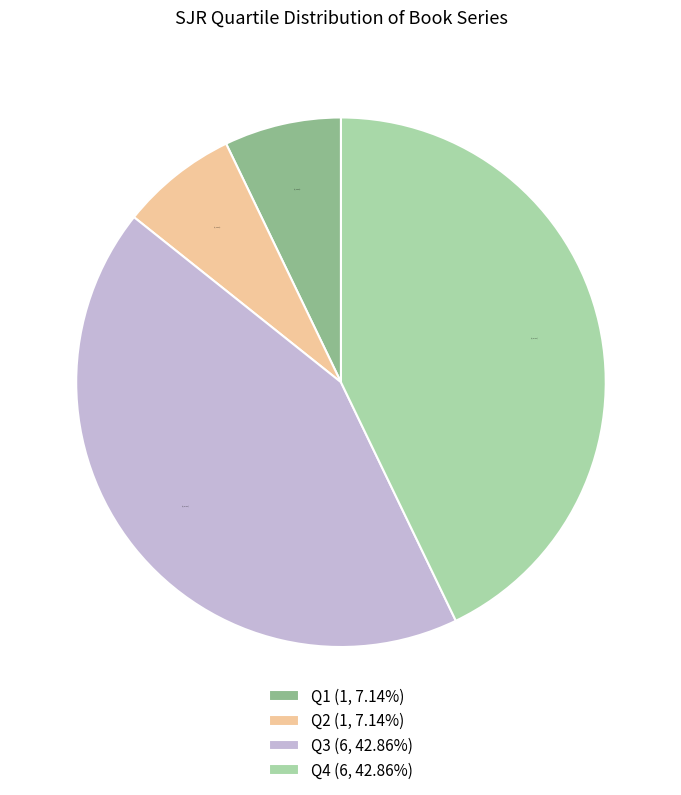

To the nearest percent, what is the difference between the largest and smallest slice percentages?

36%